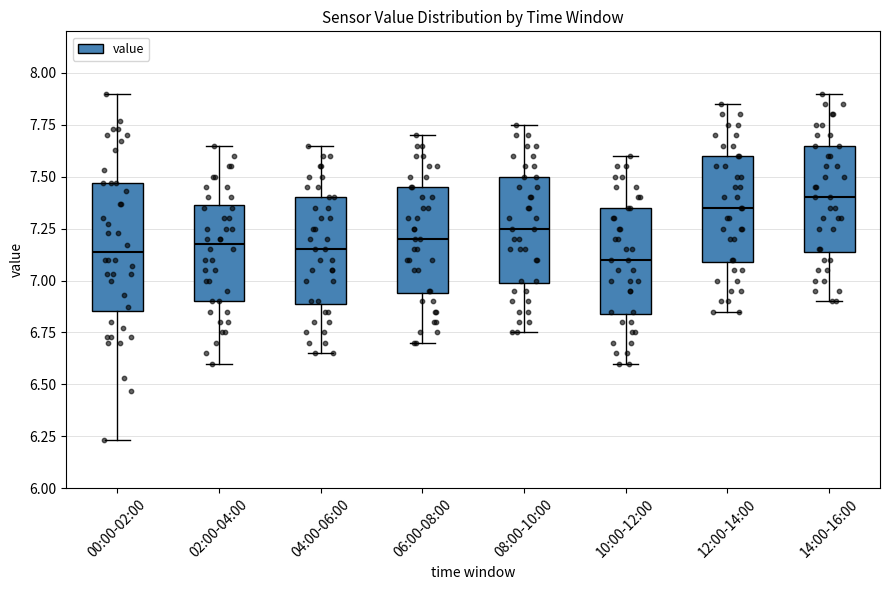

Comparing the boxes themselves (not the whiskers), which one is the tallest?

00:00-02:00